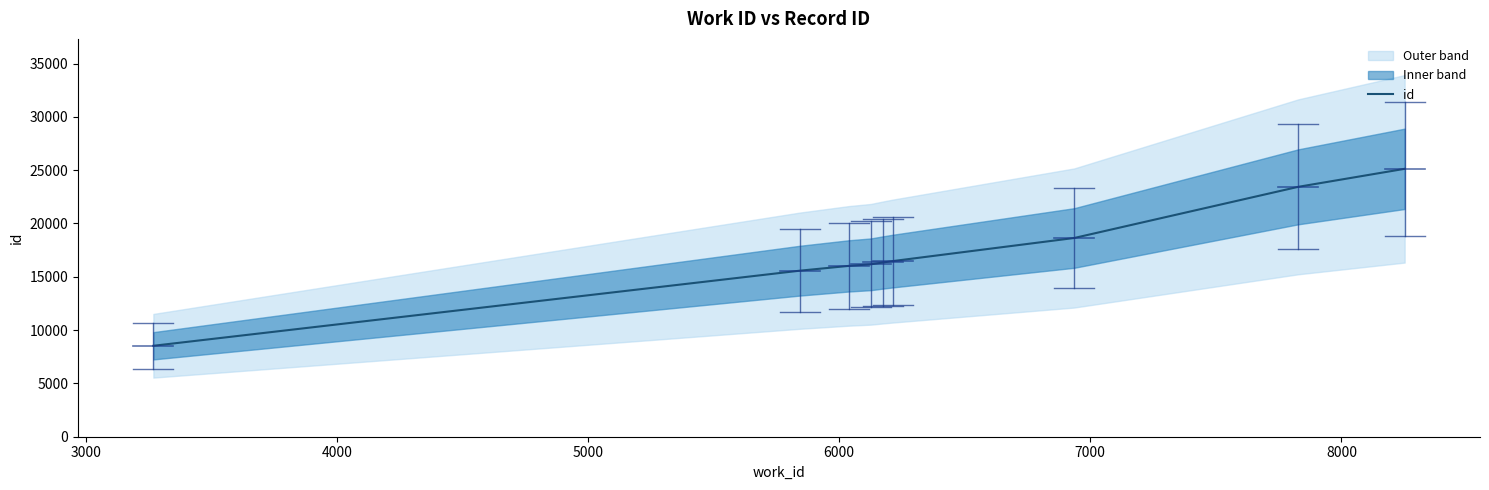

What is the maximum value for id?

25127